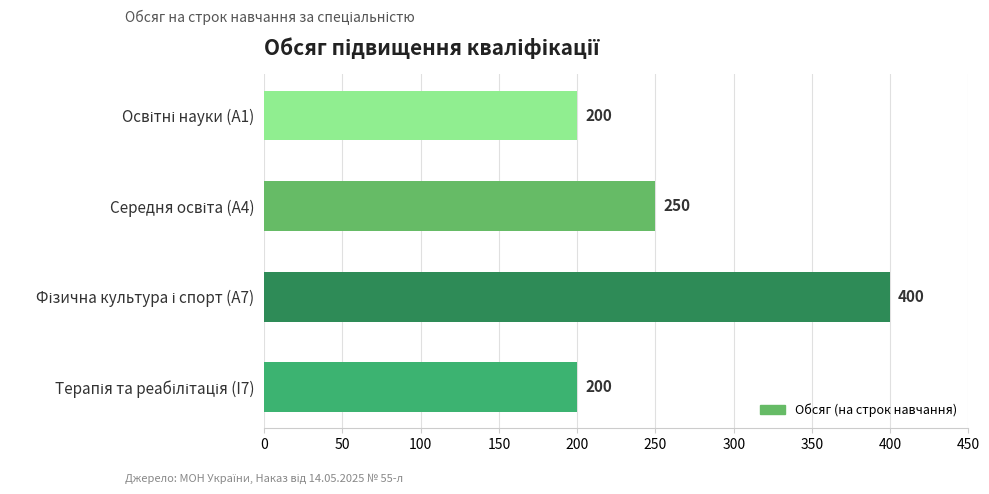

What is the greatest value displayed?

400